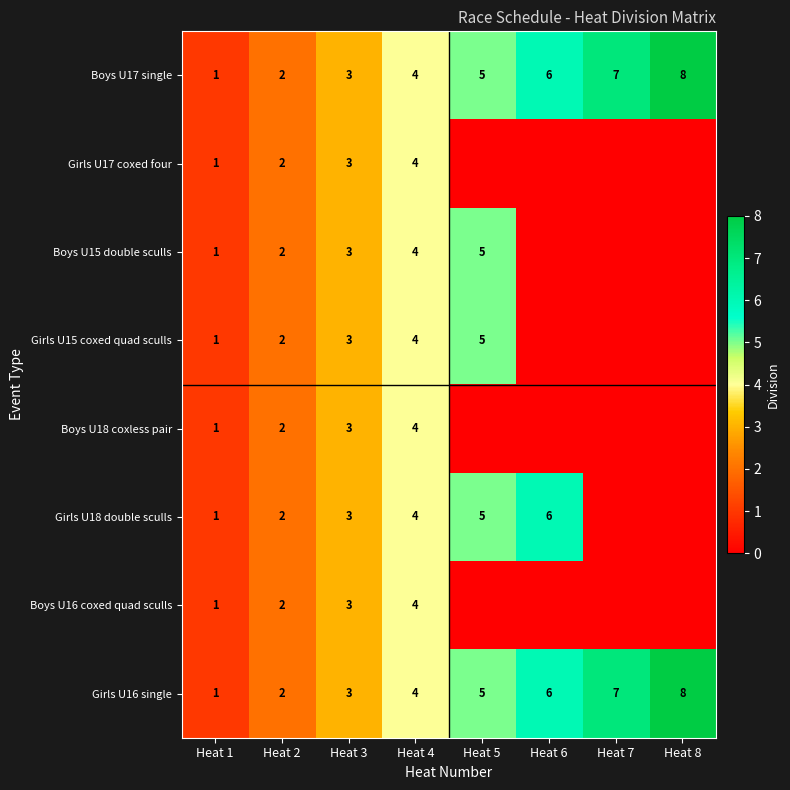

Is the value of Girls U16 single at Heat 4 greater than the value of Girls U17 coxed four at Heat 3?

Yes